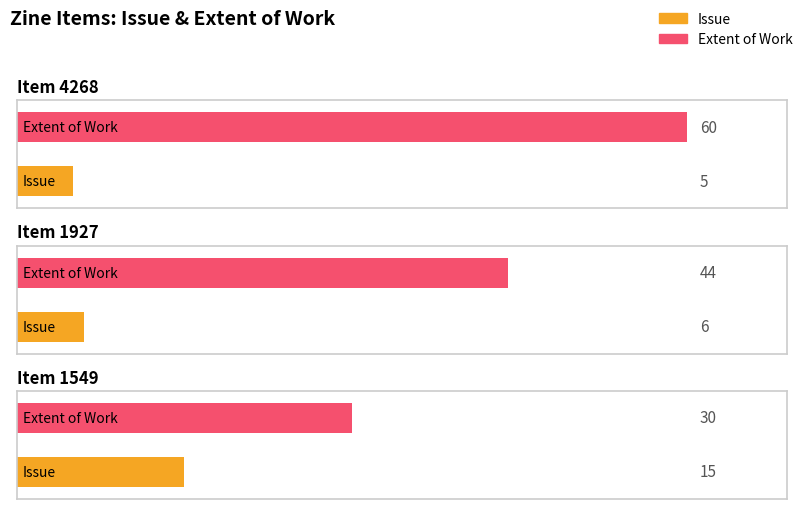

Are the bars horizontal?

Yes